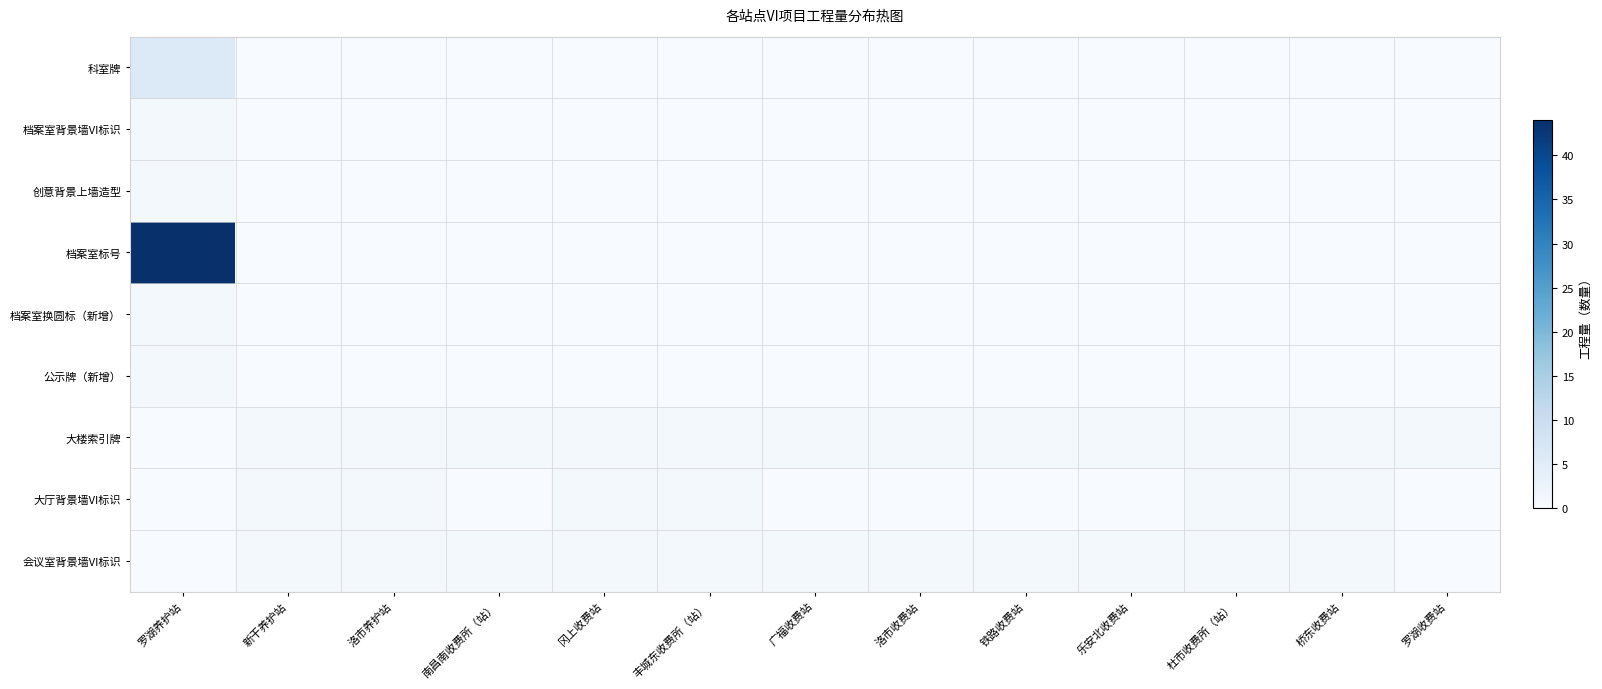

Which series has the largest total across all categories?

档案室标号